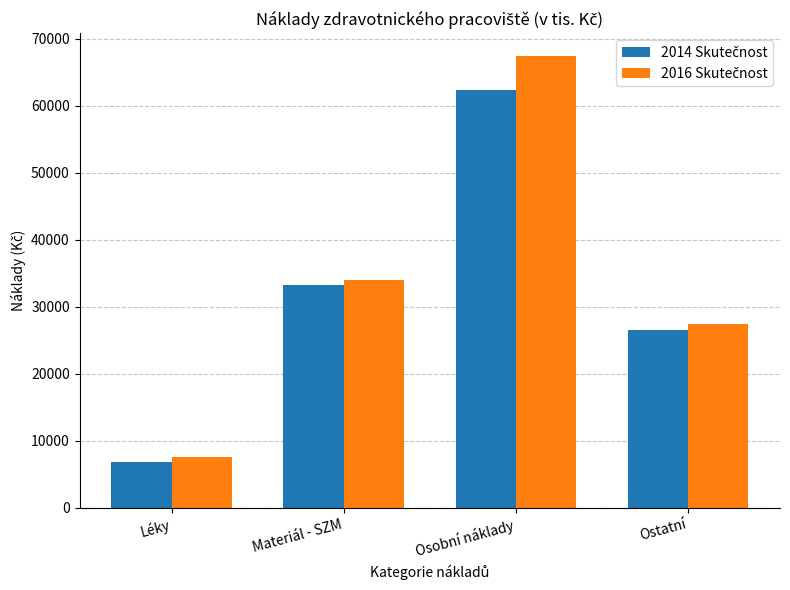

At which category does the chart reach its minimum across all series?

Léky